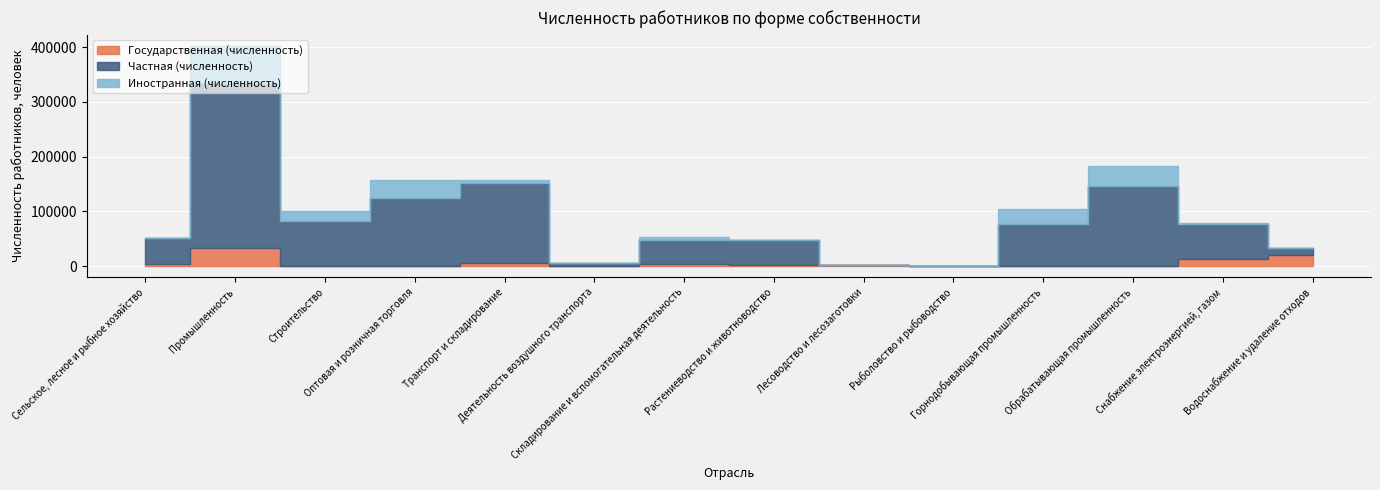

How many lines are shown in the chart?

3